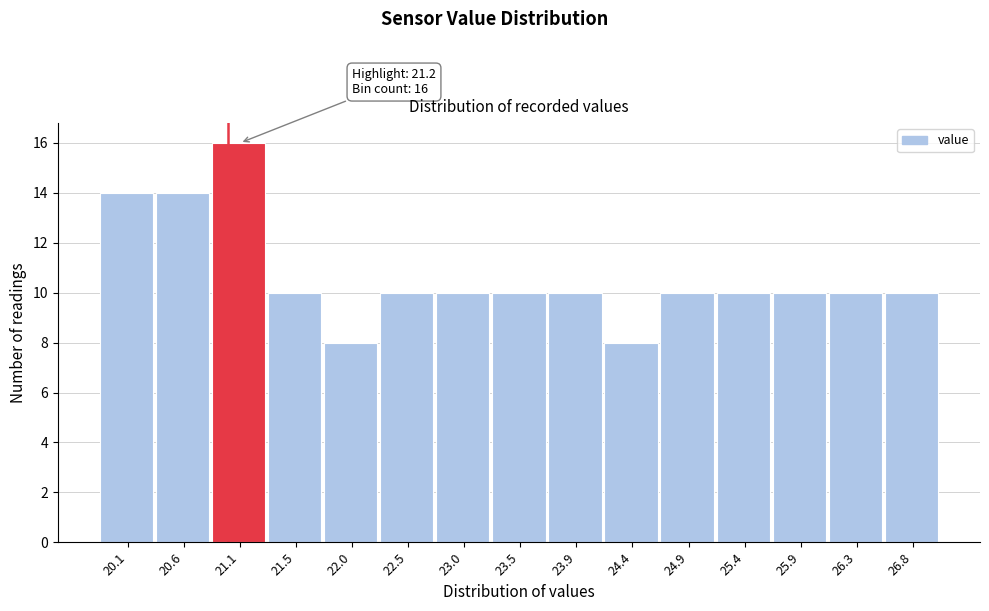

Reading left to right, what are all the values shown in this chart?

20.1=14	20.6=14	21.1=16	21.5=10	22.0=8	22.5=10	23.0=10	23.5=10	23.9=10	24.4=8	24.9=10	25.4=10	25.9=10	26.3=10	26.8=10